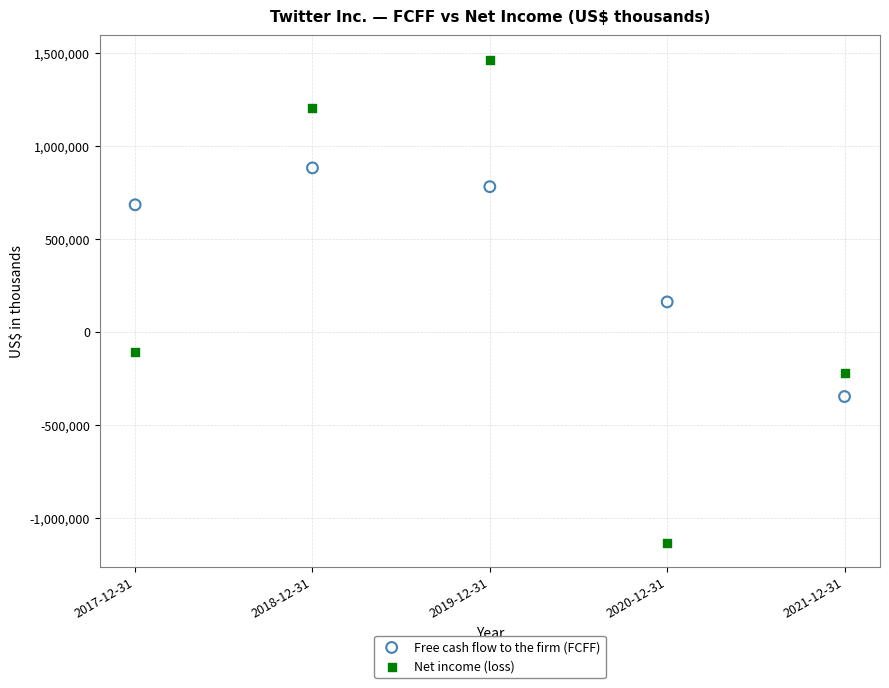

What is the X range (max minus min) for the scatter plot?

4